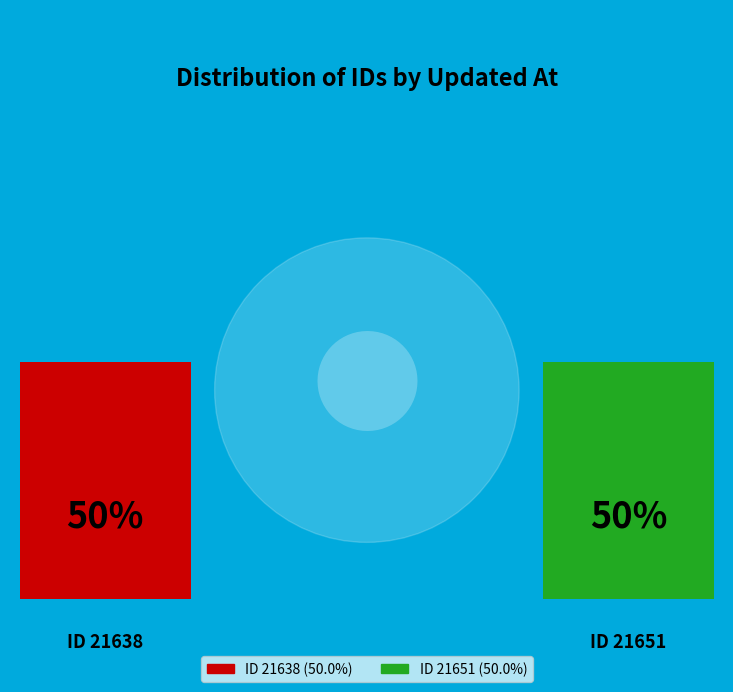

To the nearest percent, what is the average slice percentage?

50%